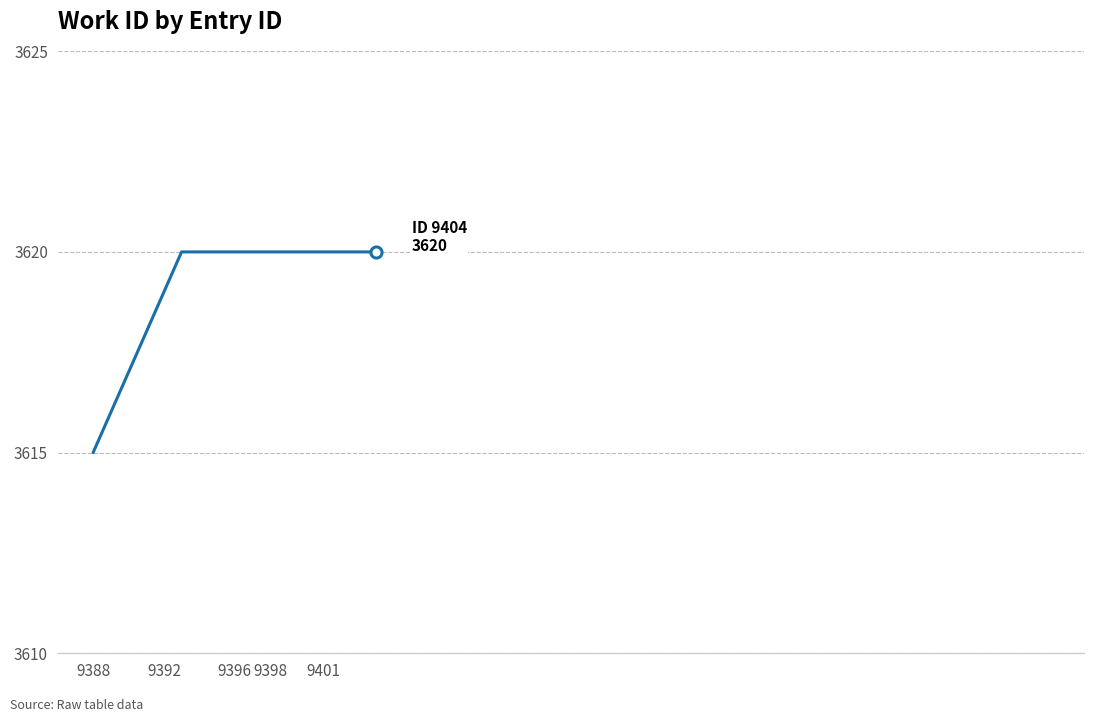

What is the smallest value displayed?

3615